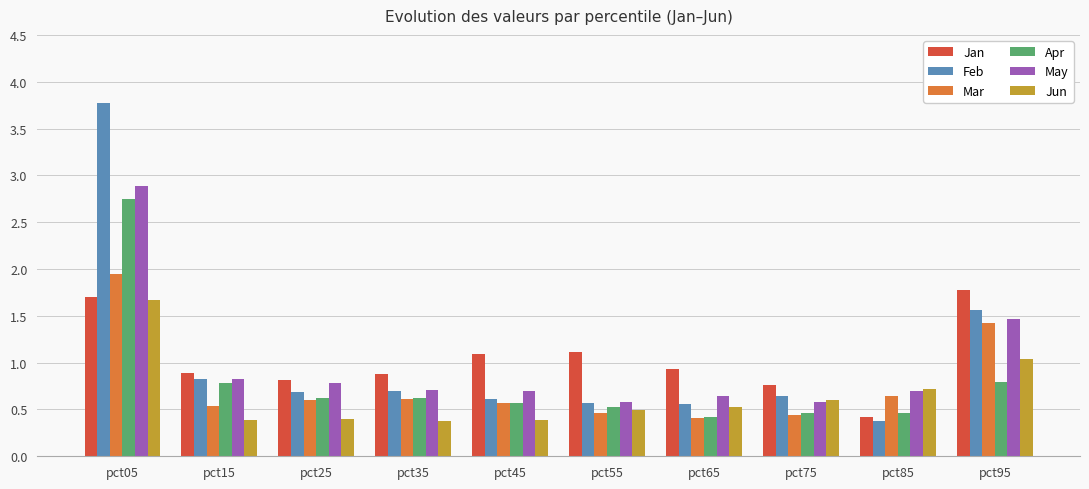

What is the maximum value shown in the chart?

3.8